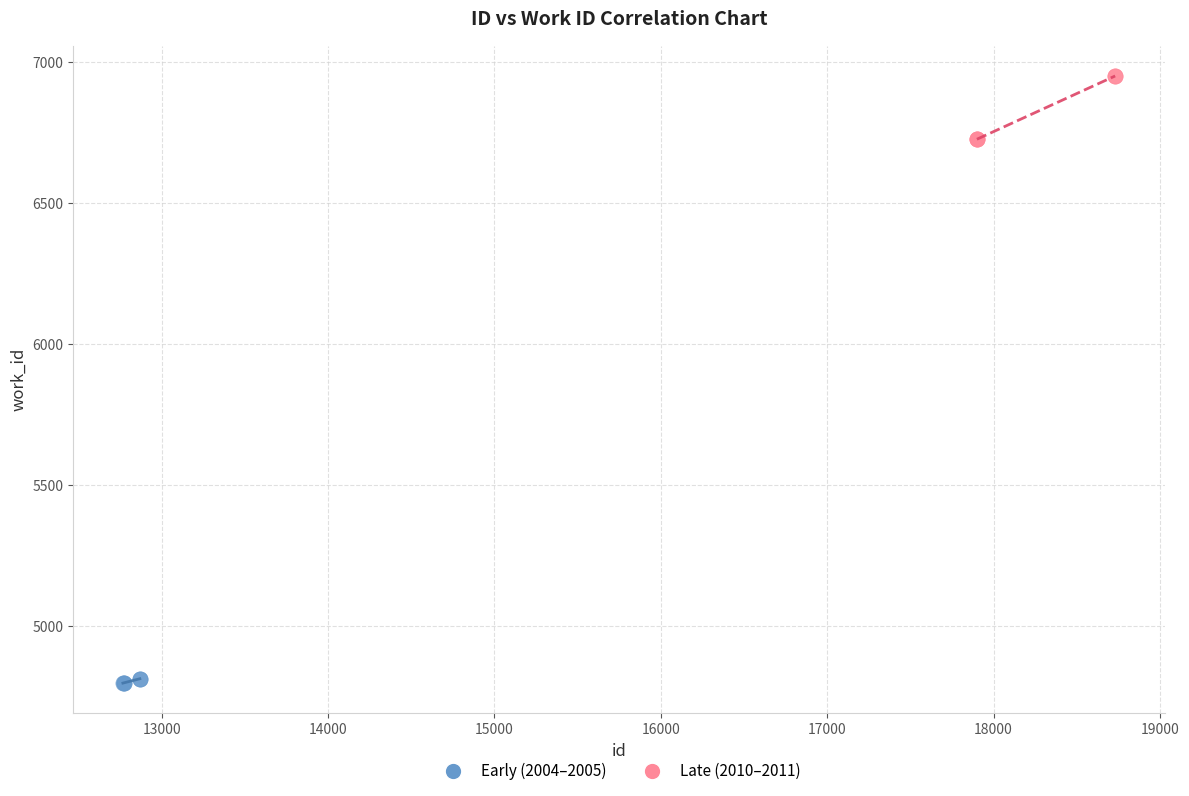

Which series has the widest spread of Y values?

Late (2010–2011)